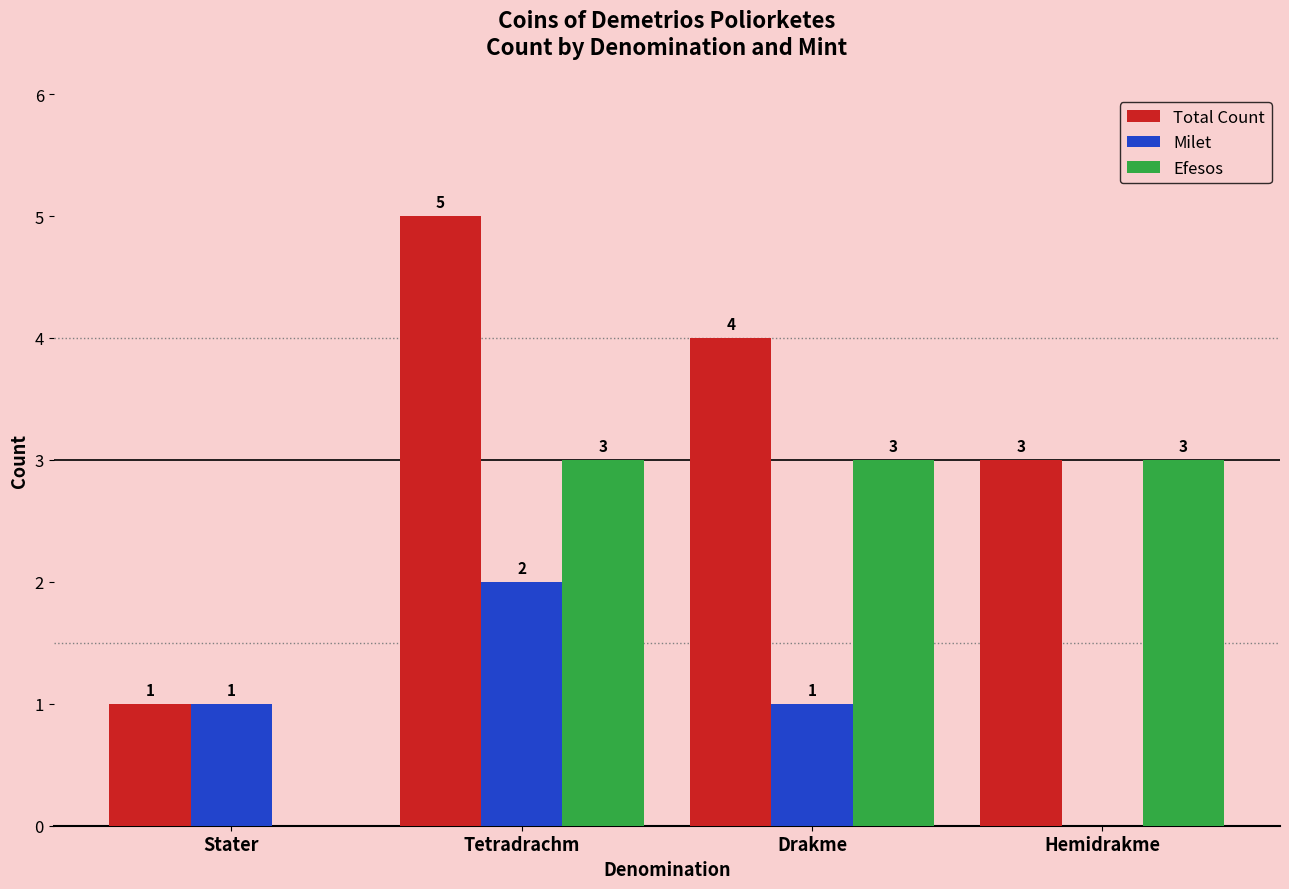

What is the sum of all Total Count values?

13